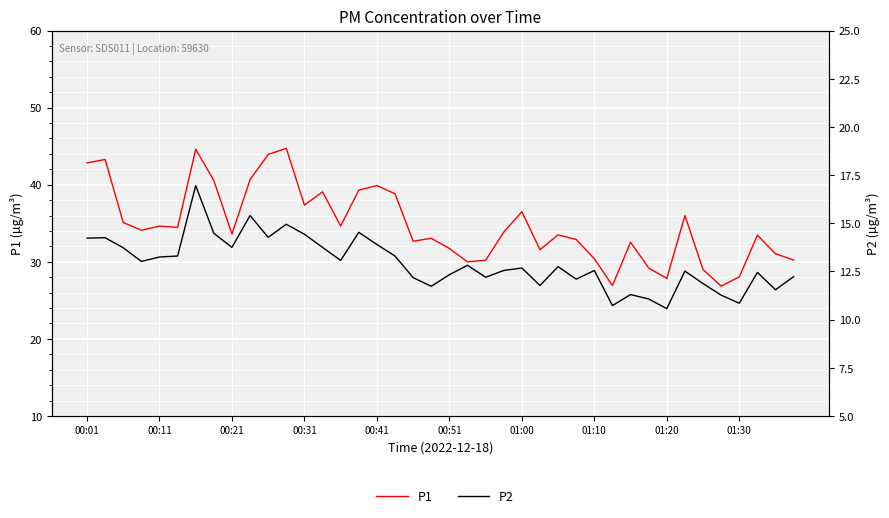

What is the maximum value for P2?

16.9